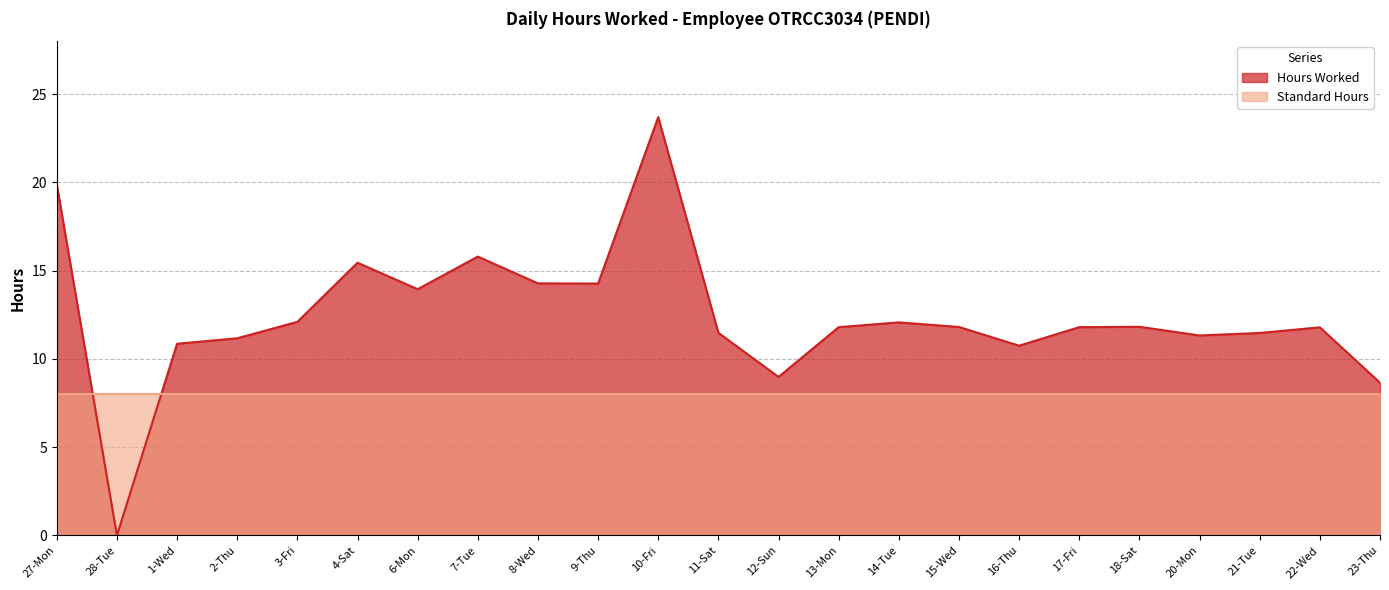

Rank the categories by value from lowest to highest.

28-Tue, 23-Thu, 12-Sun, 16-Thu, 1-Wed, 2-Thu, 20-Mon, 21-Tue, 11-Sat, 22-Wed, 13-Mon, 17-Fri, 15-Wed, 18-Sat, 14-Tue, 3-Fri, 6-Mon, 9-Thu, 8-Wed, 4-Sat, 7-Tue, 27-Mon, 10-Fri